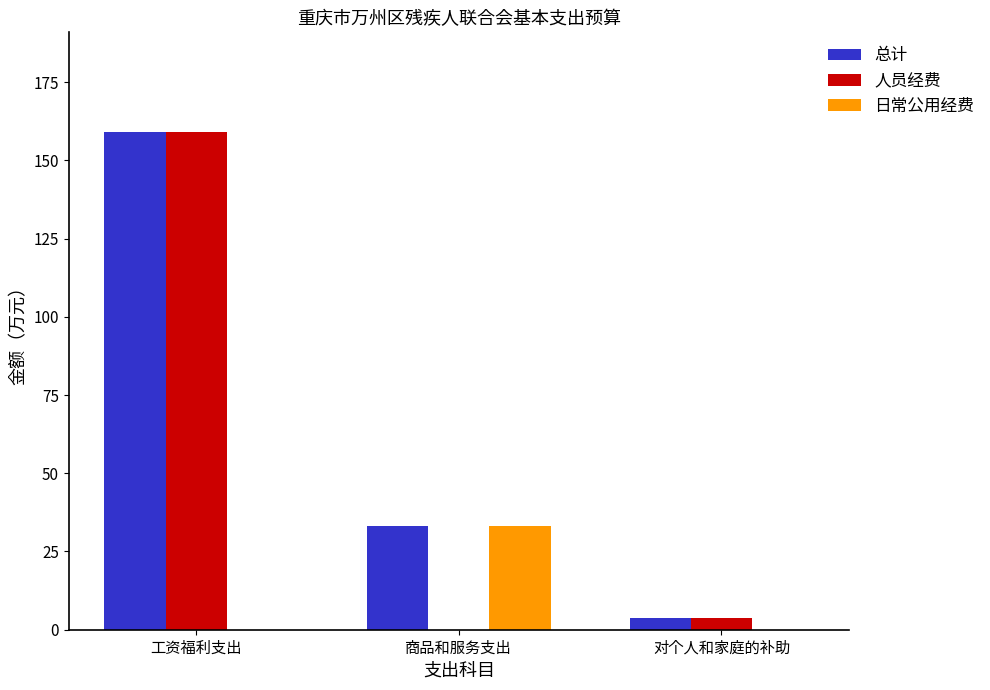

Reading left to right, list all the values displayed in this chart.

总计: 159.1	33.1	3.6
人员经费: 159.1	0.0	3.6
日常公用经费: 0.0	33.1	0.0